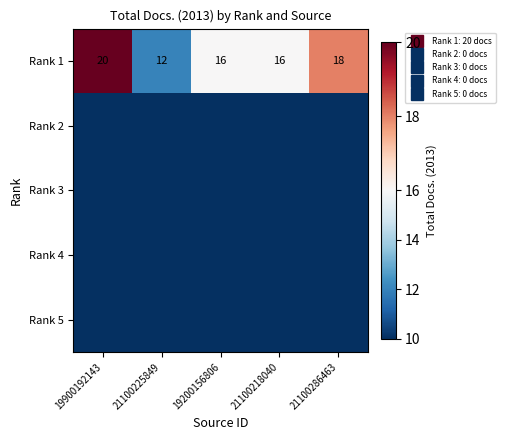

At which label does Rank 5 reach its minimum?

19900192143